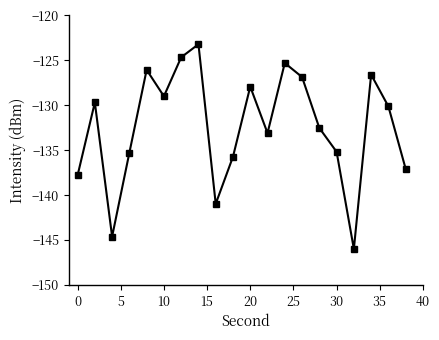

What is the value of the 6th point from the left?

-129.0